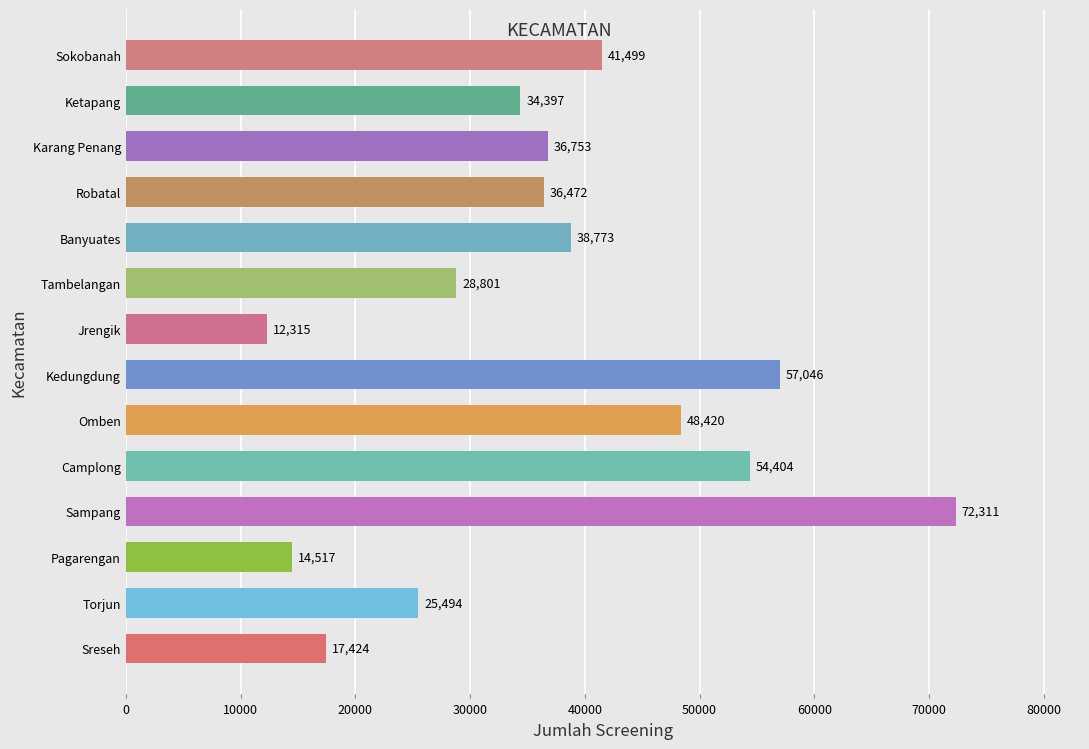

What is the difference between the maximum and minimum values?

59996